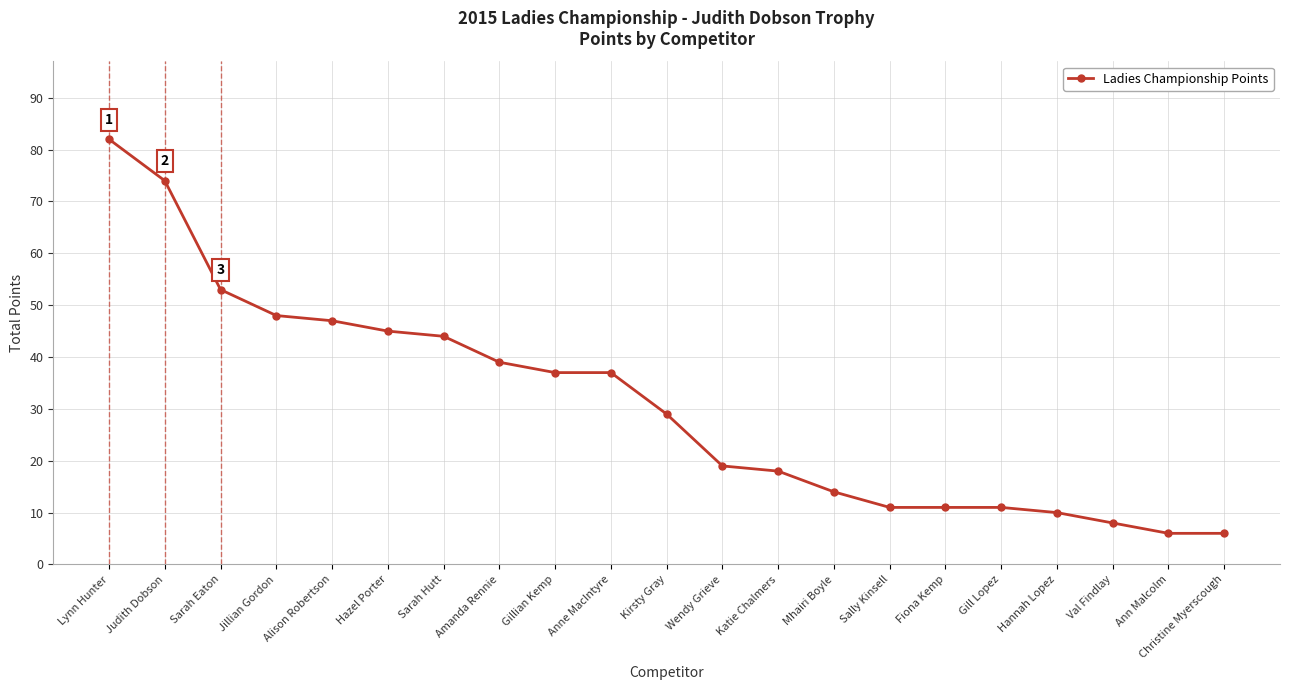

True or false: the data shows 14 at Mhairi Boyle.

True